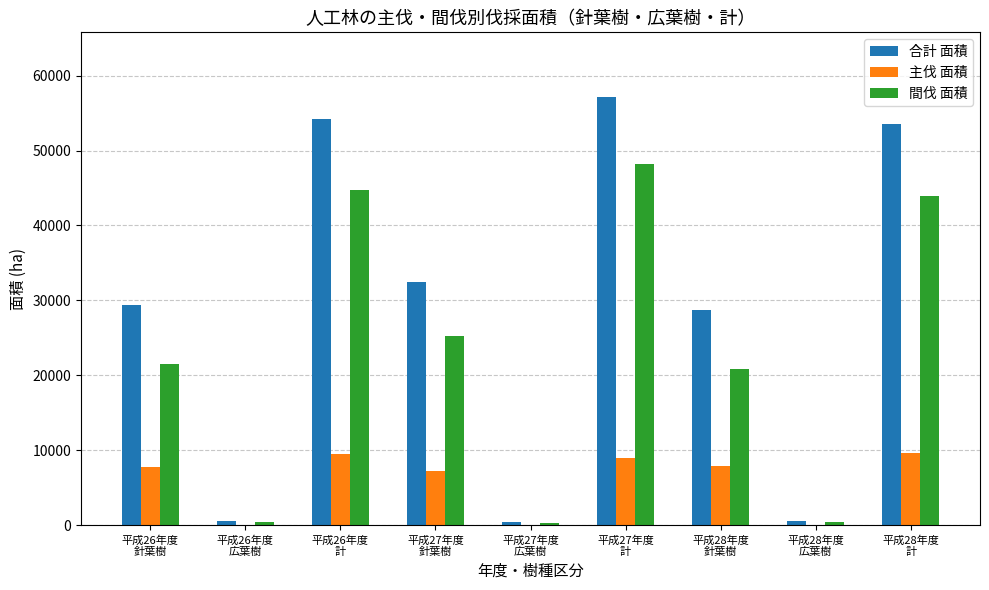

What is the sum of all 間伐 面積 values?

205714.2